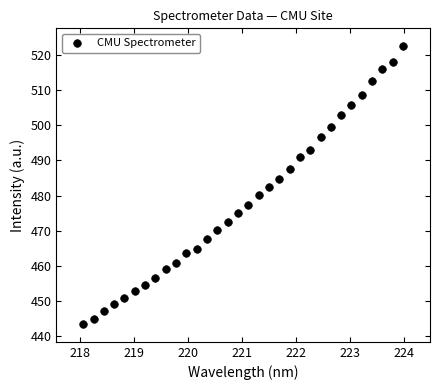

What is the range of Y values (max minus min)?

79.1